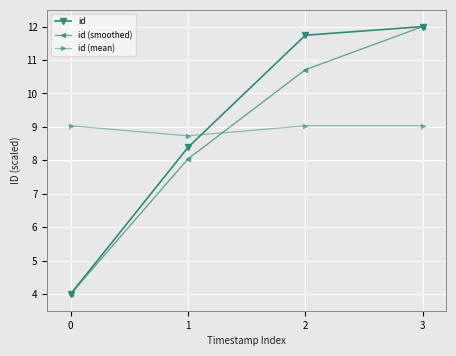

What is the value of the id (smoothed) point at the 1st from the left?

4.0